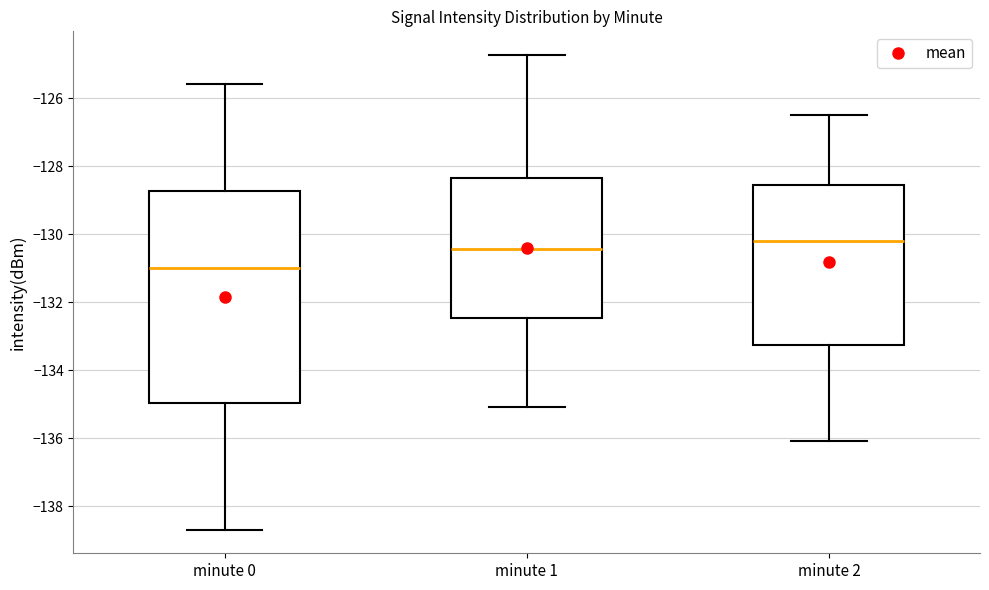

Reading left to right, transcribe this box plot: for each box, give where its median line is, the range the box spans, and where its two whiskers end, as read against the y-axis. The values are not printed on the chart, so give them approximately, as read against the axis.

minute 0: median -131.0, box -135.0 to -128.8, whiskers -138.6 to -125.6
minute 1: median -130.4, box -132.4 to -128.4, whiskers -135.0 to -124.8
minute 2: median -130.2, box -133.2 to -128.6, whiskers -136.0 to -126.4